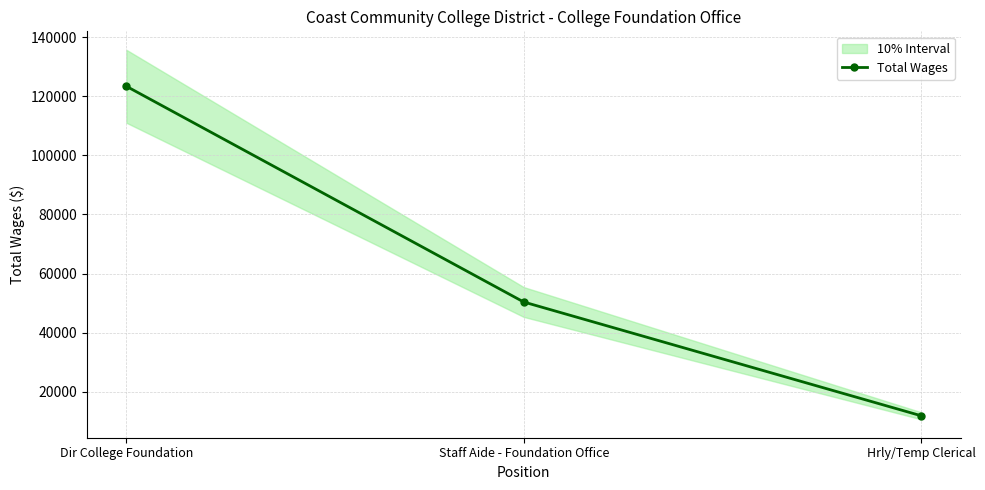

How many lines are shown in the chart?

1